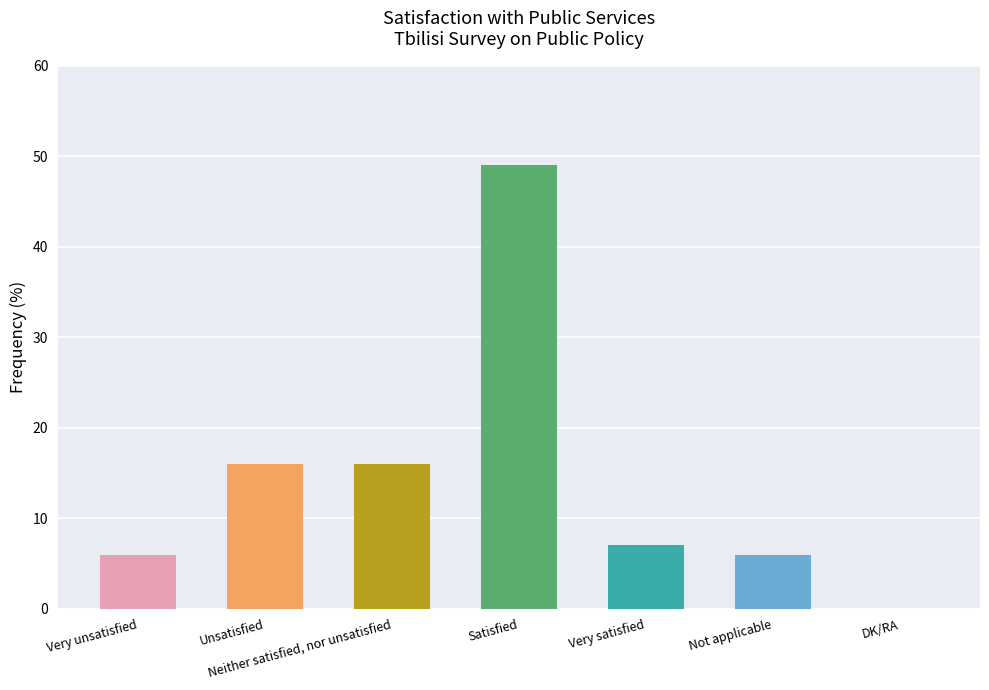

What is the maximum value shown in the chart?

49